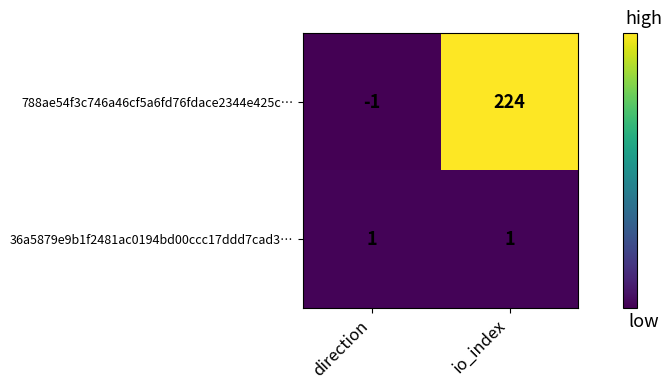

Read the 788ae54f3c746a46cf5a6fd76fdace2344e425c… value at io_index, to the nearest 10.

220